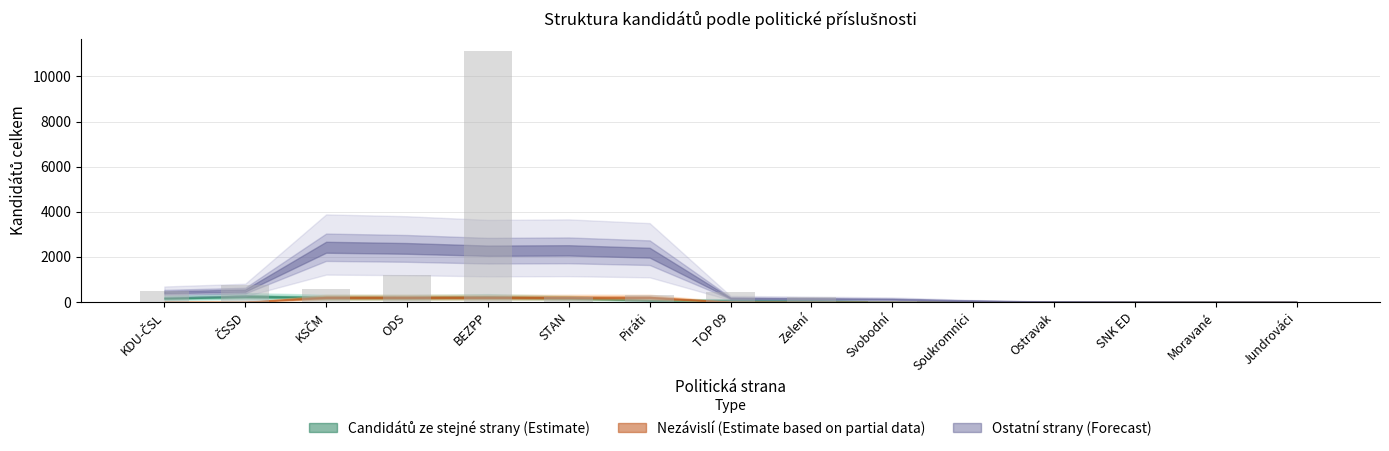

Where is the data nearest to the value 5563?

ODS